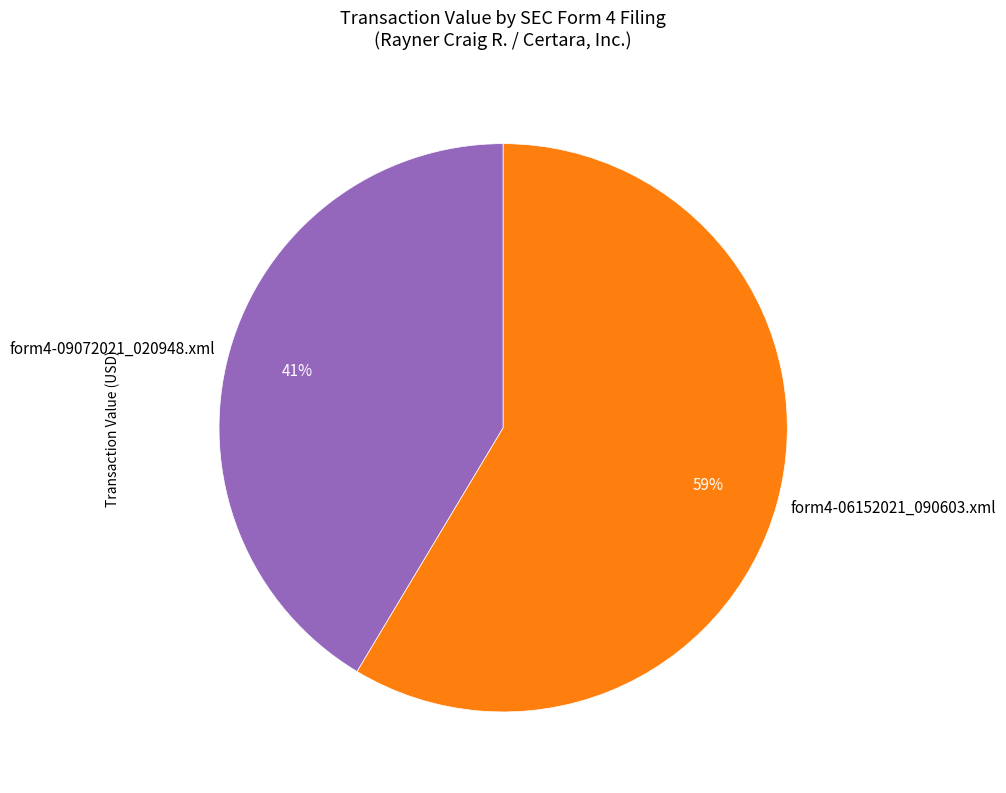

To the nearest percent, what portion does form4-09072021_020948.xml represent?

41%